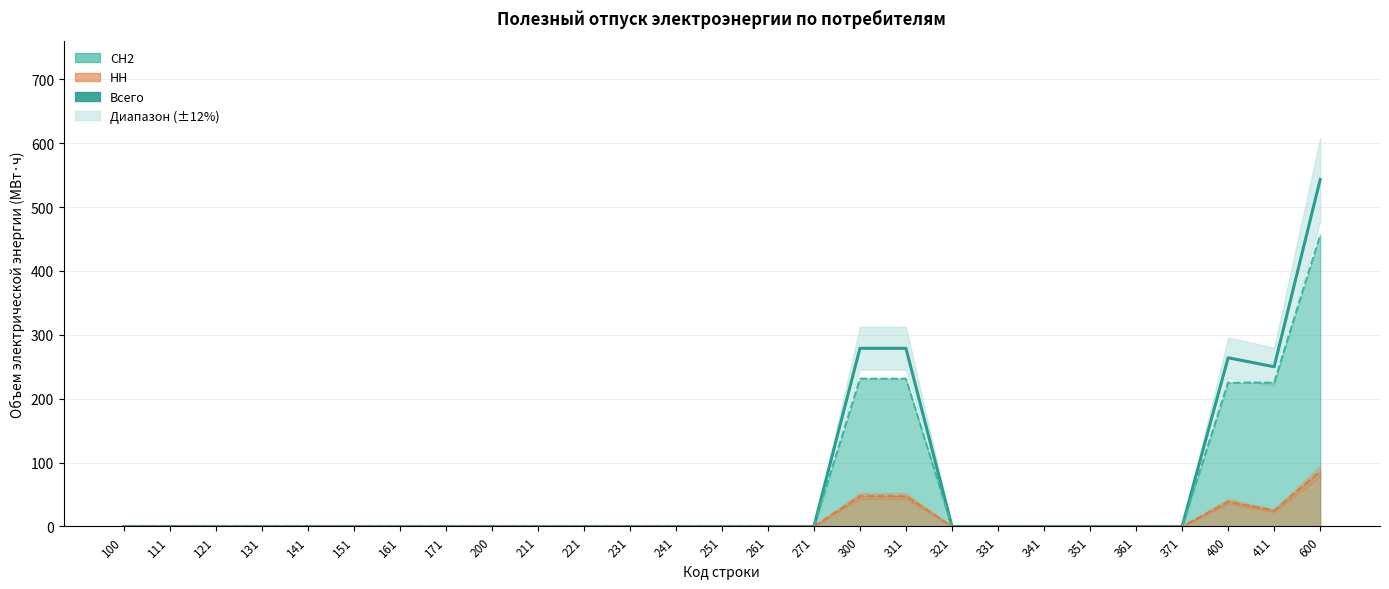

How many points are lower than both their immediate neighbors (excluding endpoints)?

1